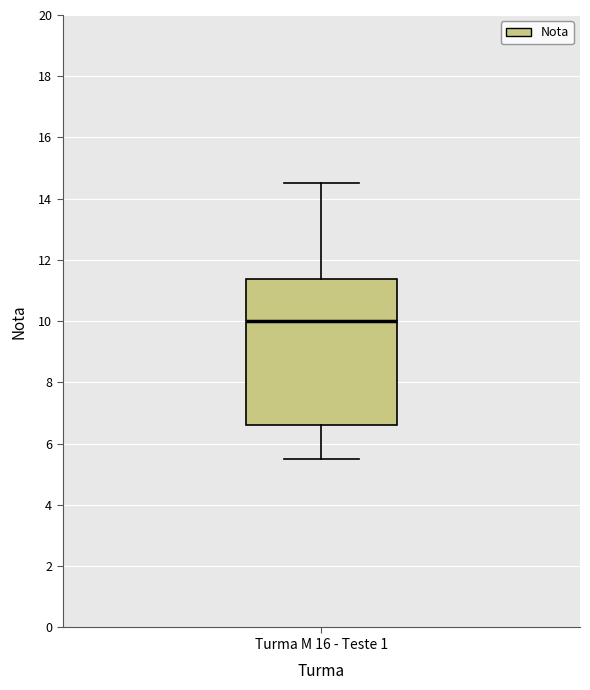

Read this box plot against the y-axis: the position of the median line, the range covered by the box, and the ends of both whiskers. The values are not printed on the chart, so give them approximately, as read against the axis.

median 10.0, box 6.6 to 11.4, whiskers 5.6 to 14.6